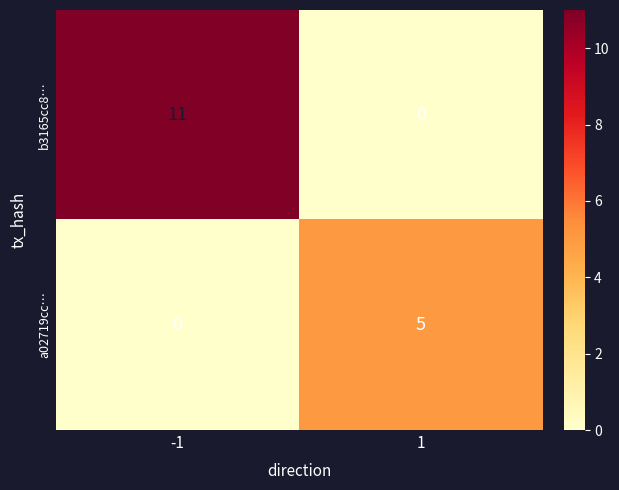

Rank the series at -1 from highest to lowest value.

b3165cc8…, a02719cc…